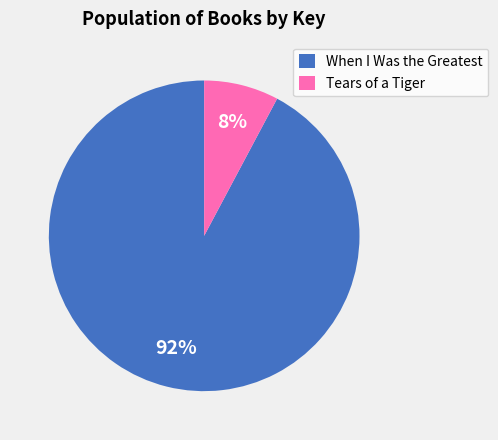

Do When I Was the Greatest and Tears of a Tiger together represent more than half of the pie?

Yes